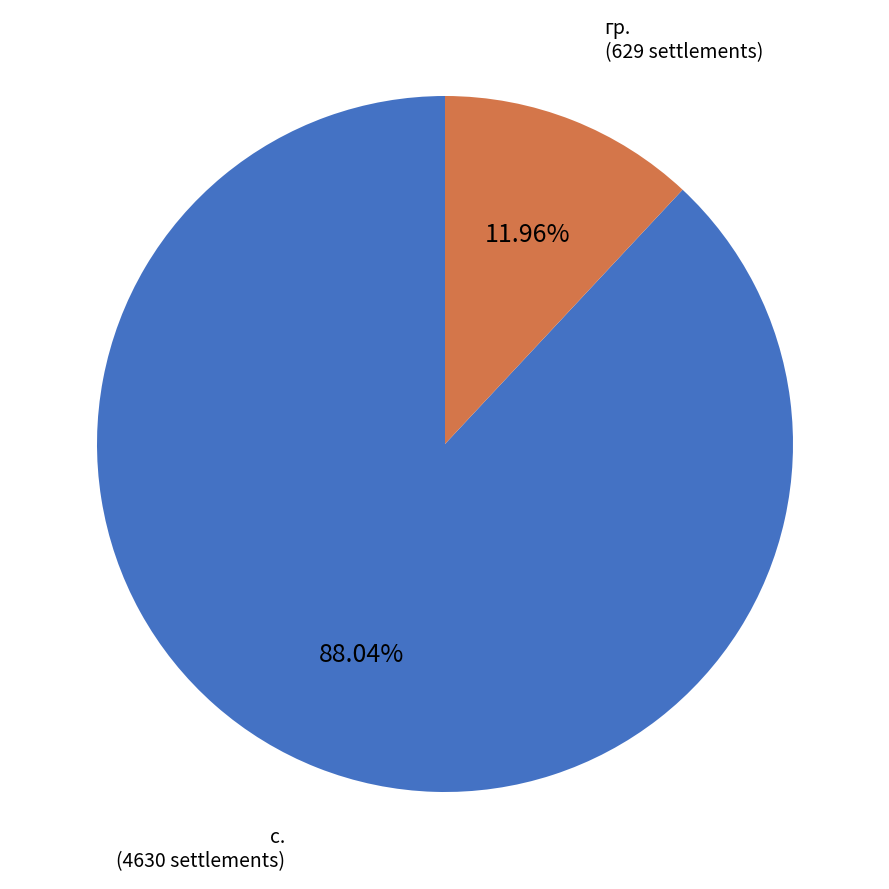

What is the majority slice?

с.